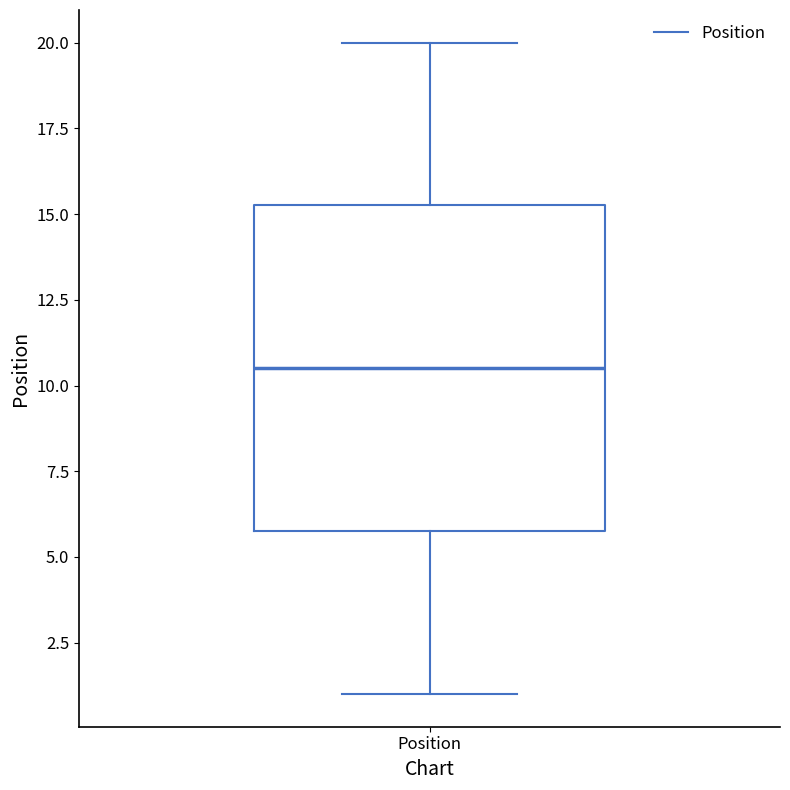

Read this box plot against the y-axis: the position of the median line, the range covered by the box, and the ends of both whiskers. The values are not printed on the chart, so give them approximately, as read against the axis.

median 10.5, box 6.0 to 15.5, whiskers 1.0 to 20.0